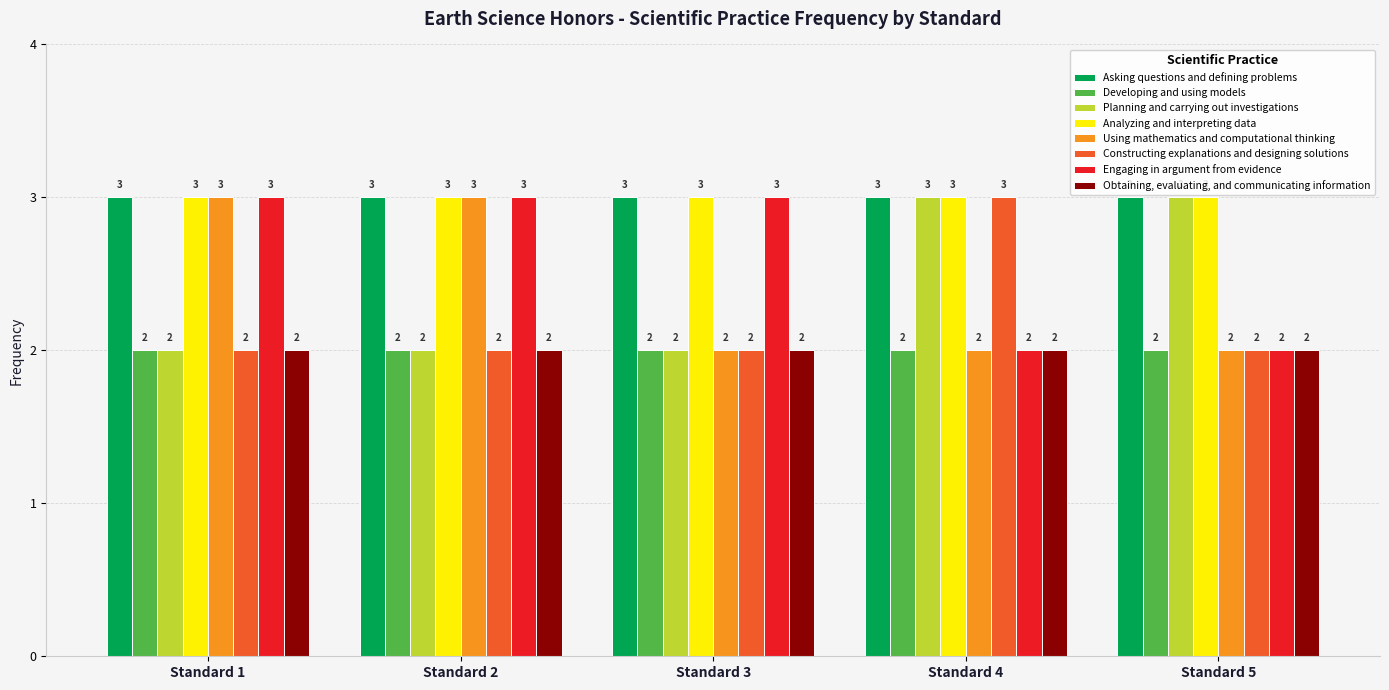

What is the sum of all Constructing explanations and designing solutions values?

11